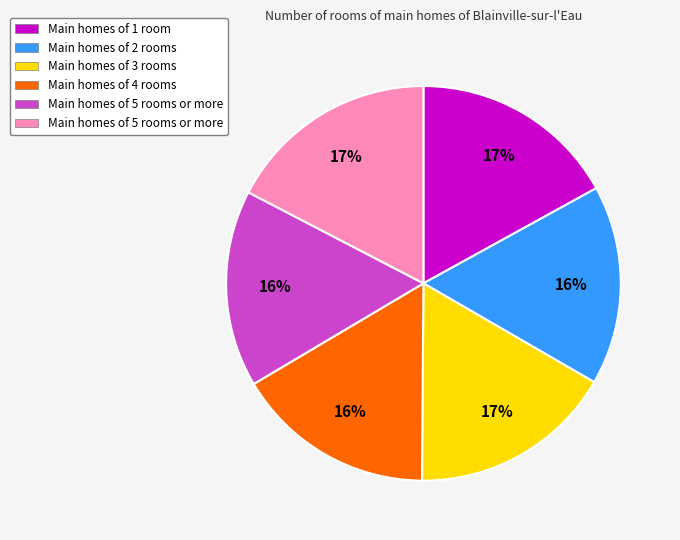

To the nearest percent, what is the average slice percentage?

17%